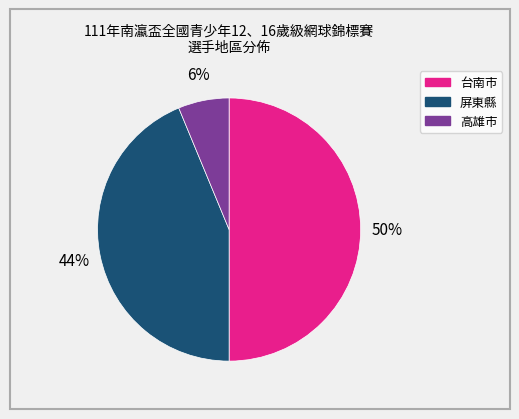

What is the ratio of the value at 屏東縣 to the value at 台南市?

0.9